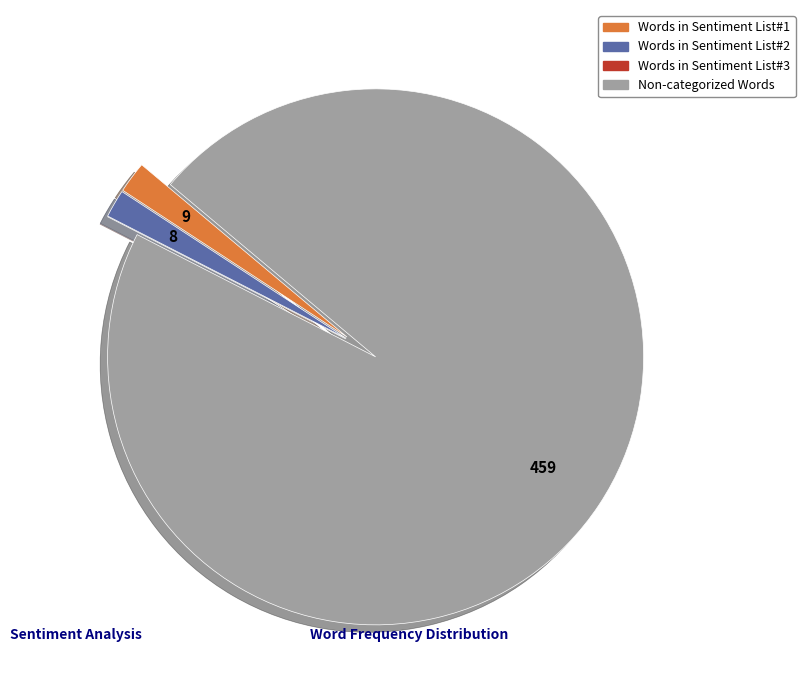

Is there any slice that represents more than half of the pie?

Yes